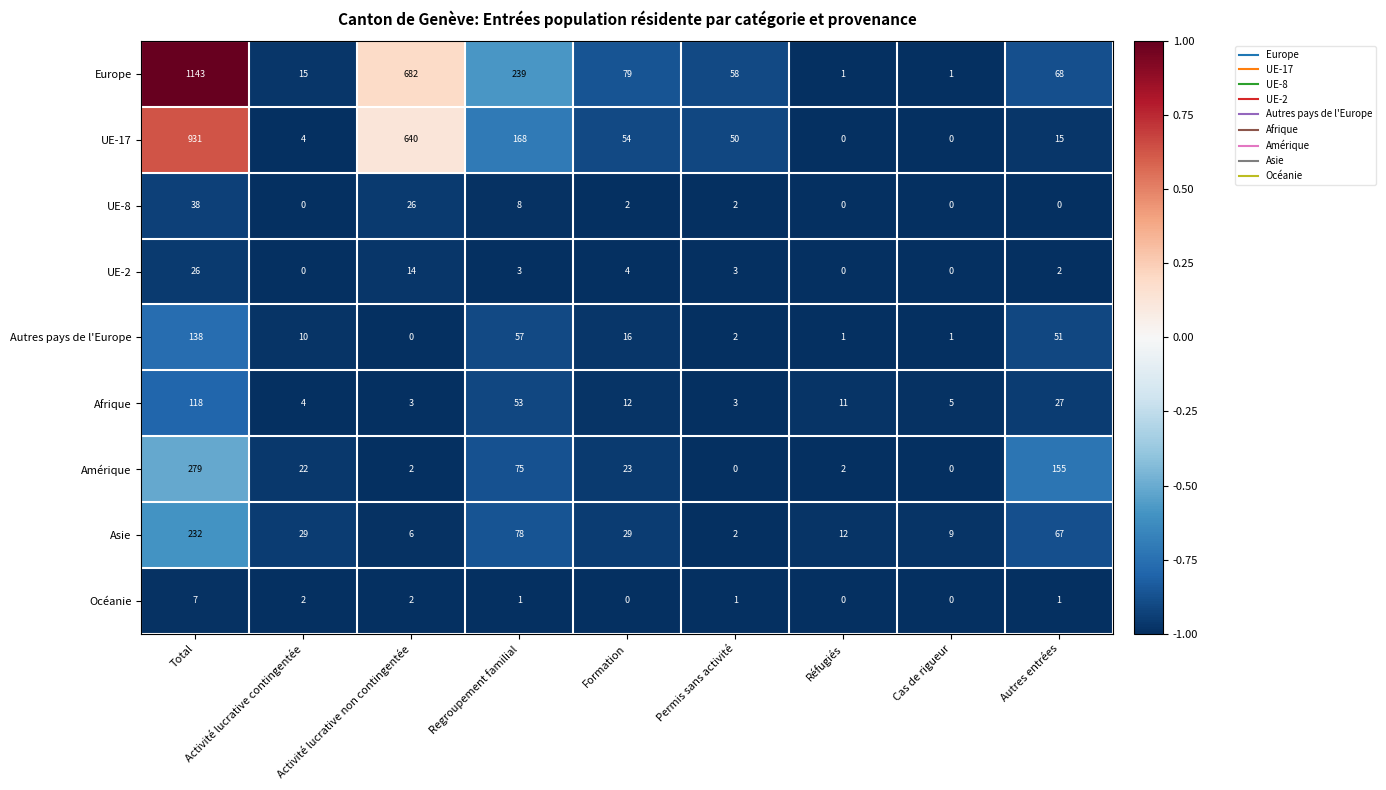

At which label does Océanie reach its peak?

Total